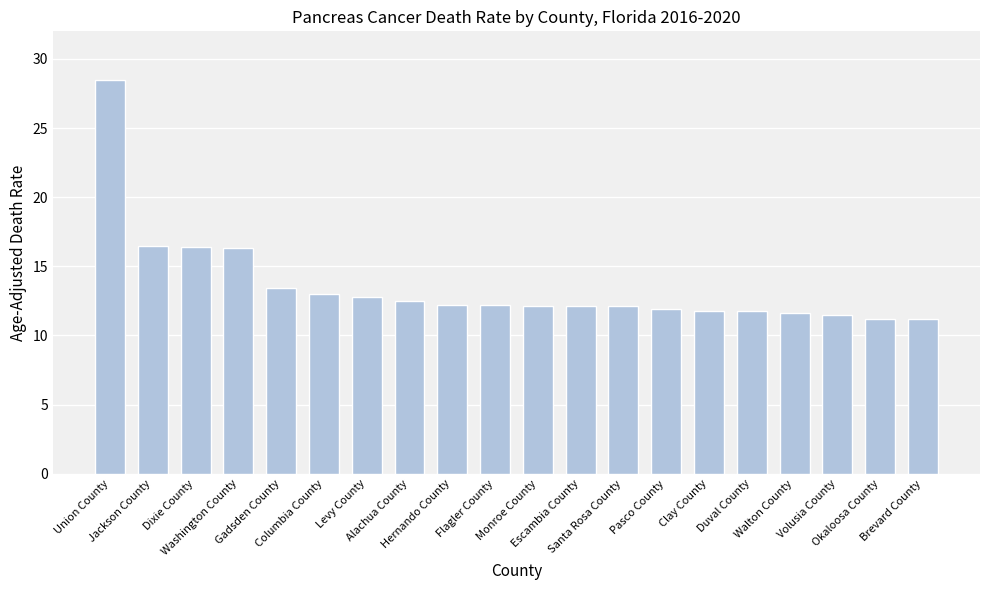

What is the difference between the maximum and minimum values?

17.3